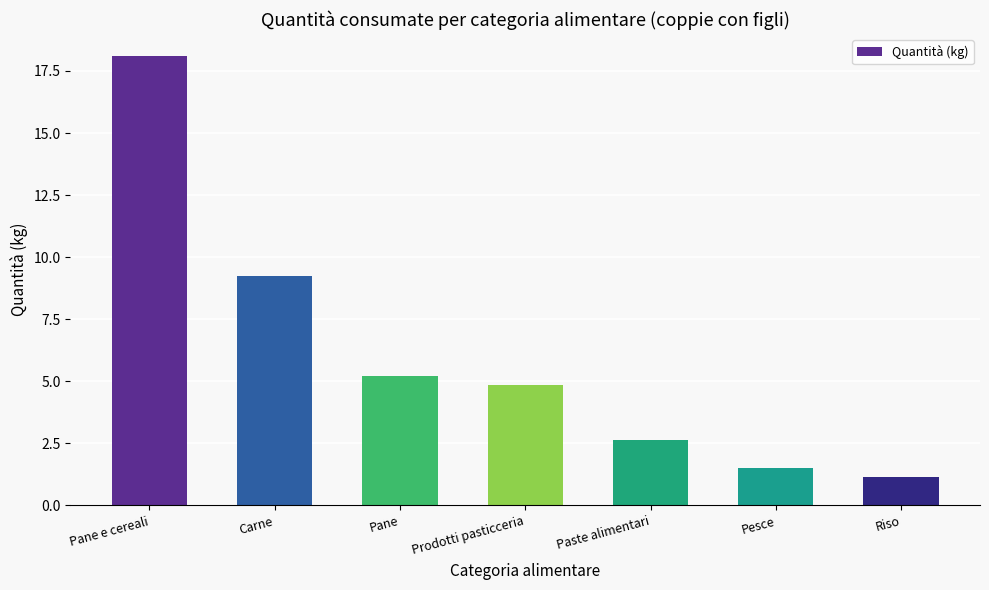

How many data points are less than 4?

3